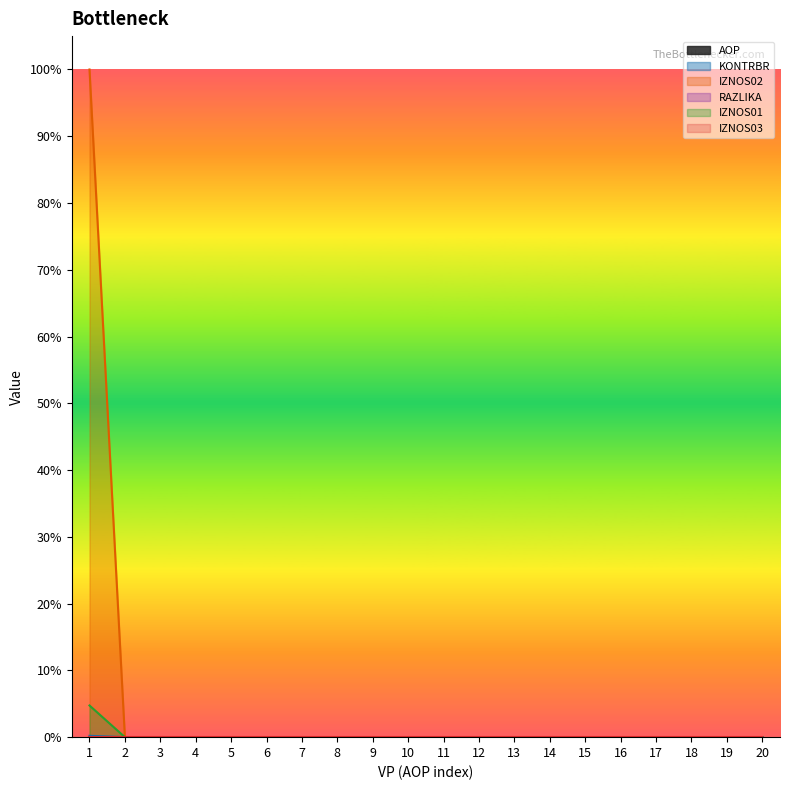

Which series has the widest spread of values?

IZNOS02